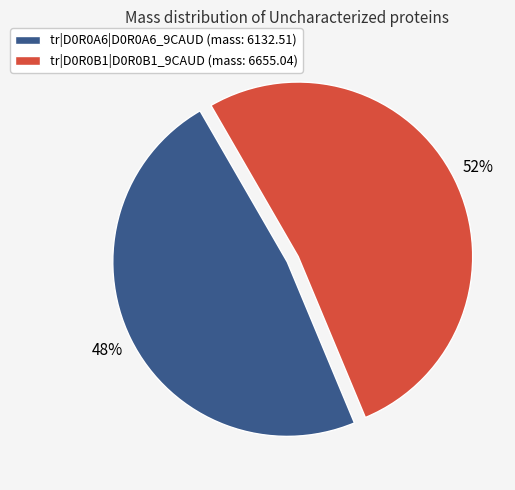

Does any single category account for the majority?

Yes